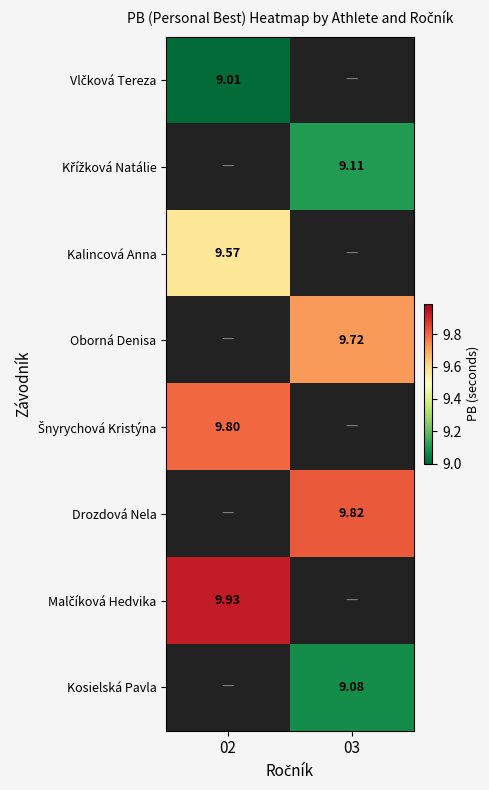

What is the minimum value shown in the chart?

9.0